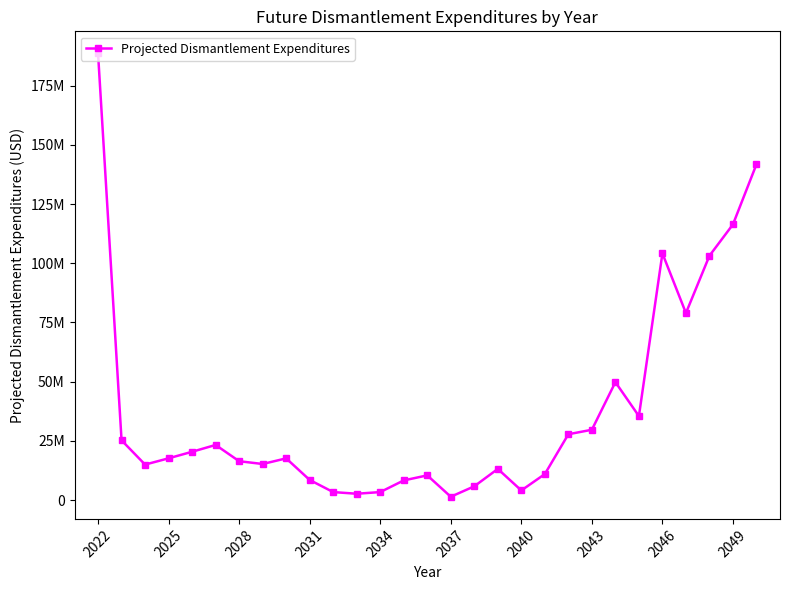

Is this an area chart (filled region under the line)?

No